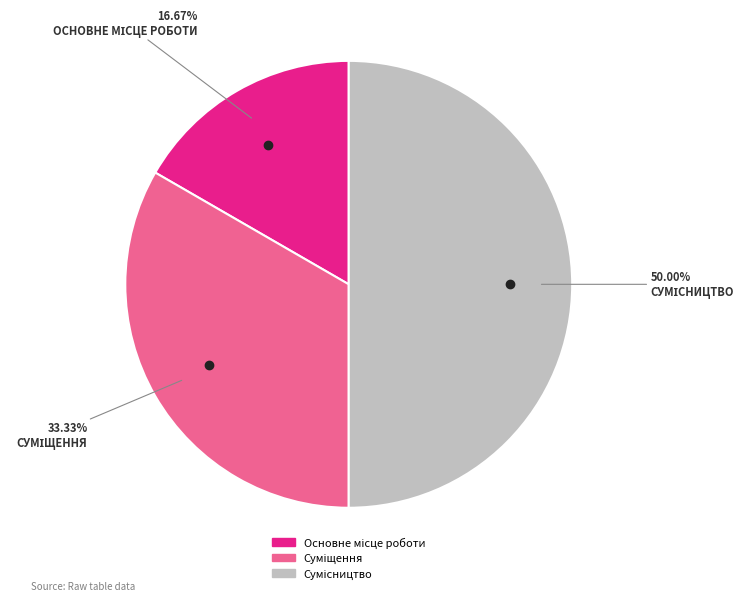

What is the change in value from Основне місце роботи to Сумісництво?

+2